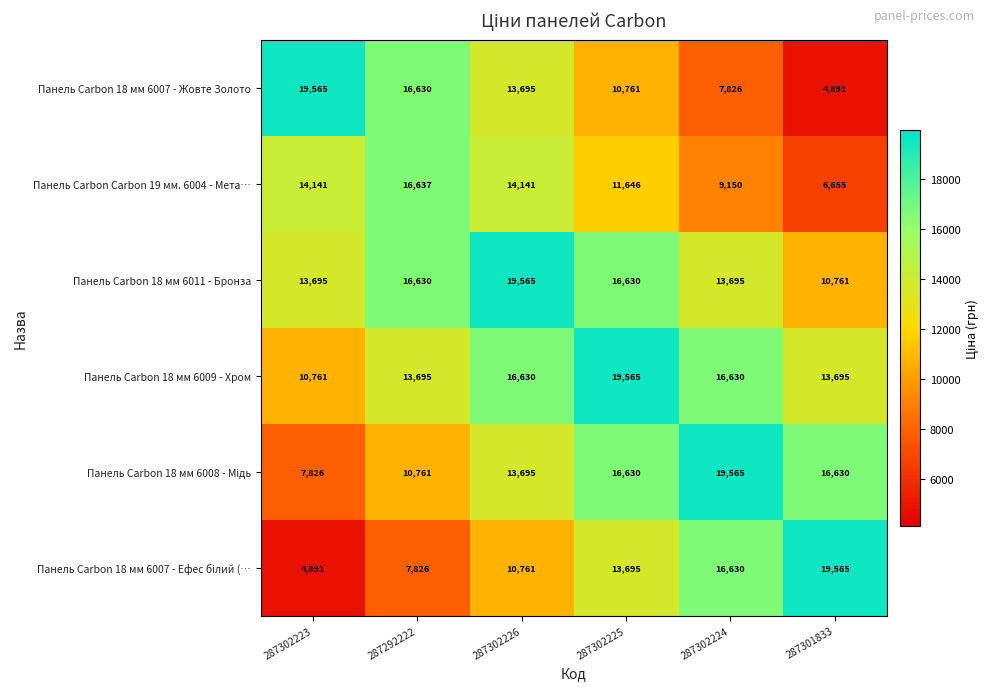

What is the difference between the second highest and minimum values in the Панель Carbon 18 мм 6007 - Жовте Золото series?

11739